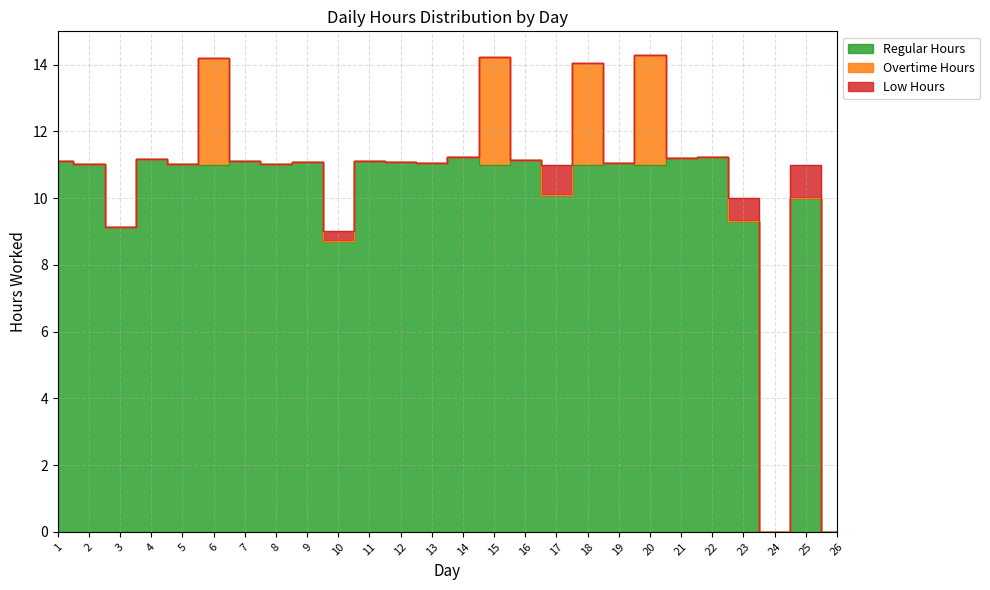

Which series has the largest total across all categories?

Regular Hours